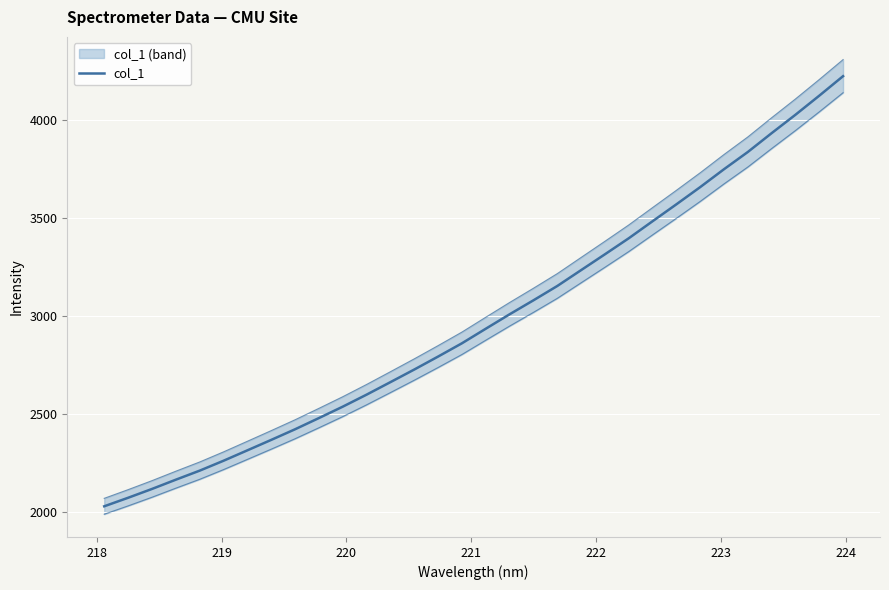

How many lines are shown in the chart?

1